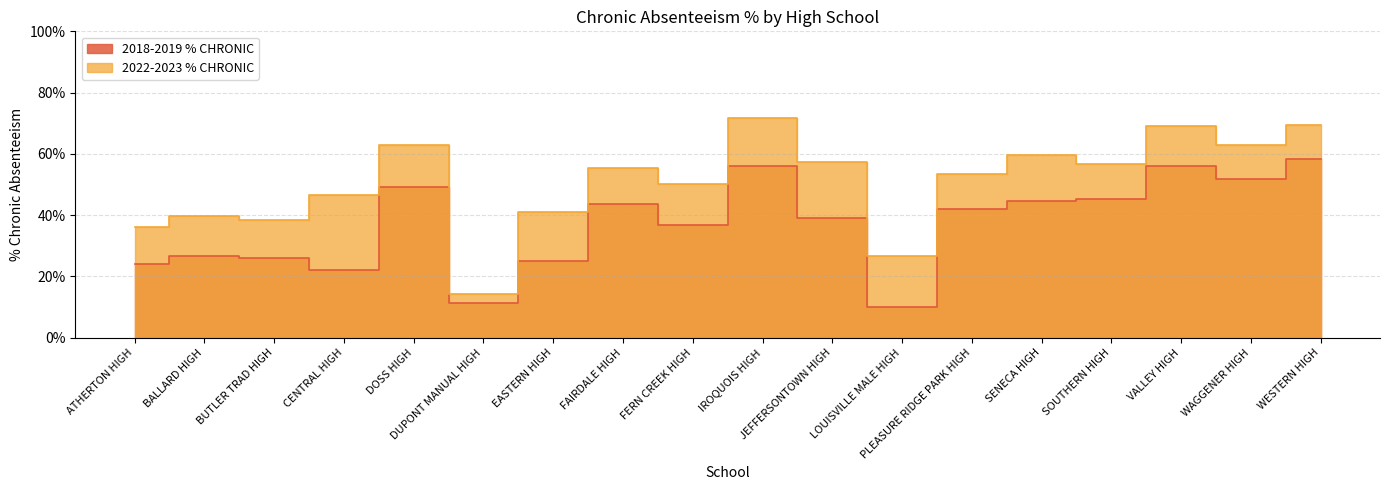

How many interior local valleys does the 2018-2019 % CHRONIC series have?

5